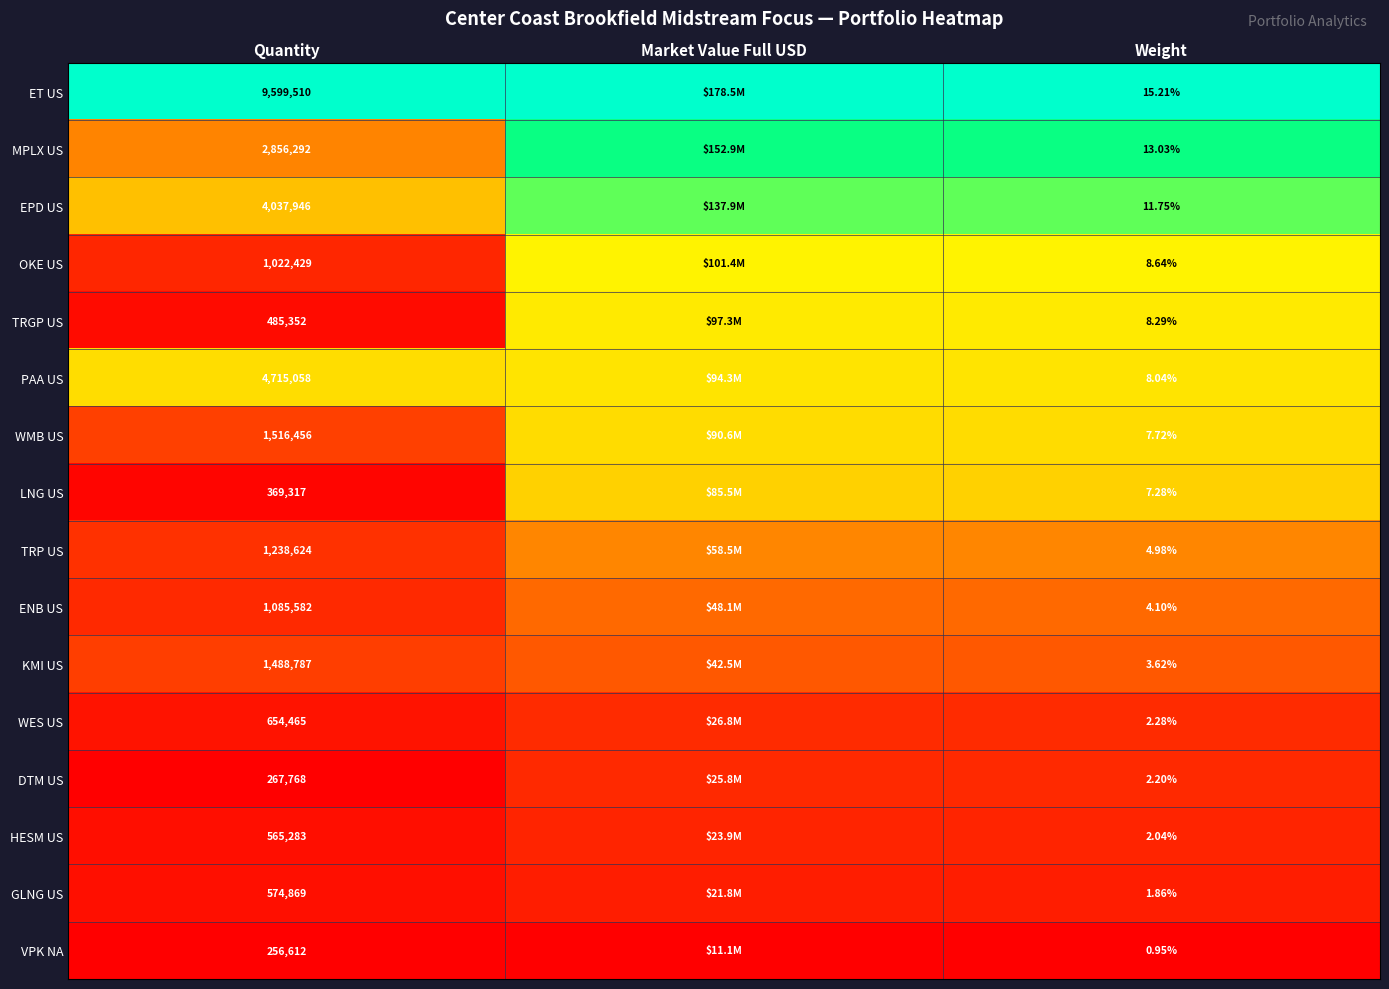

Which has a higher value, Quantity or Market Value Full USD?

Quantity